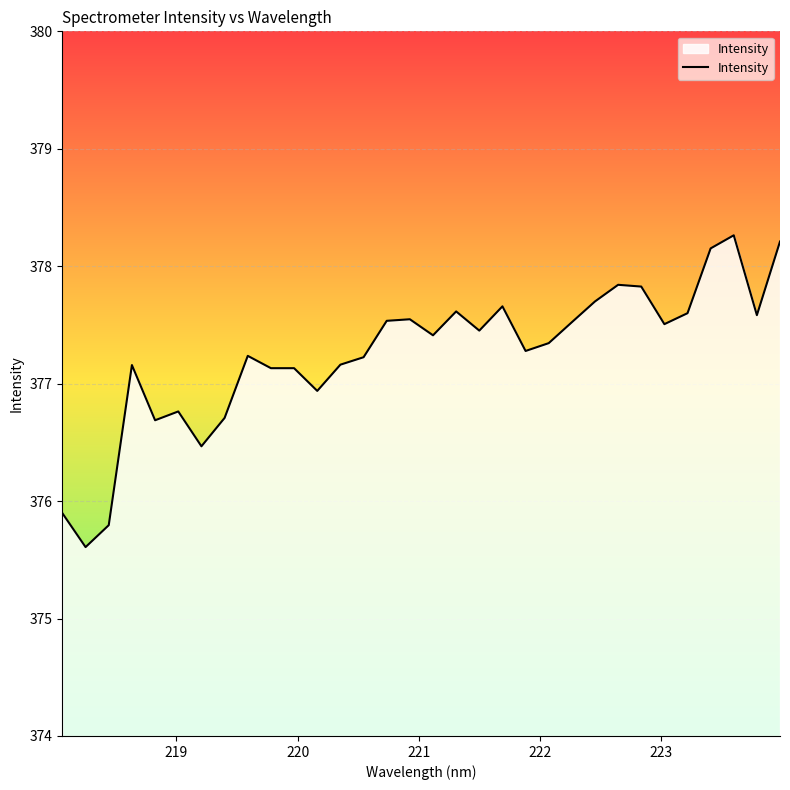

What is the maximum value shown in the chart?

378.3